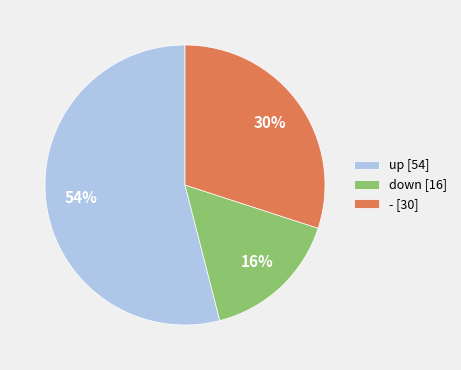

Rank the categories by value from lowest to highest.

down, -, up